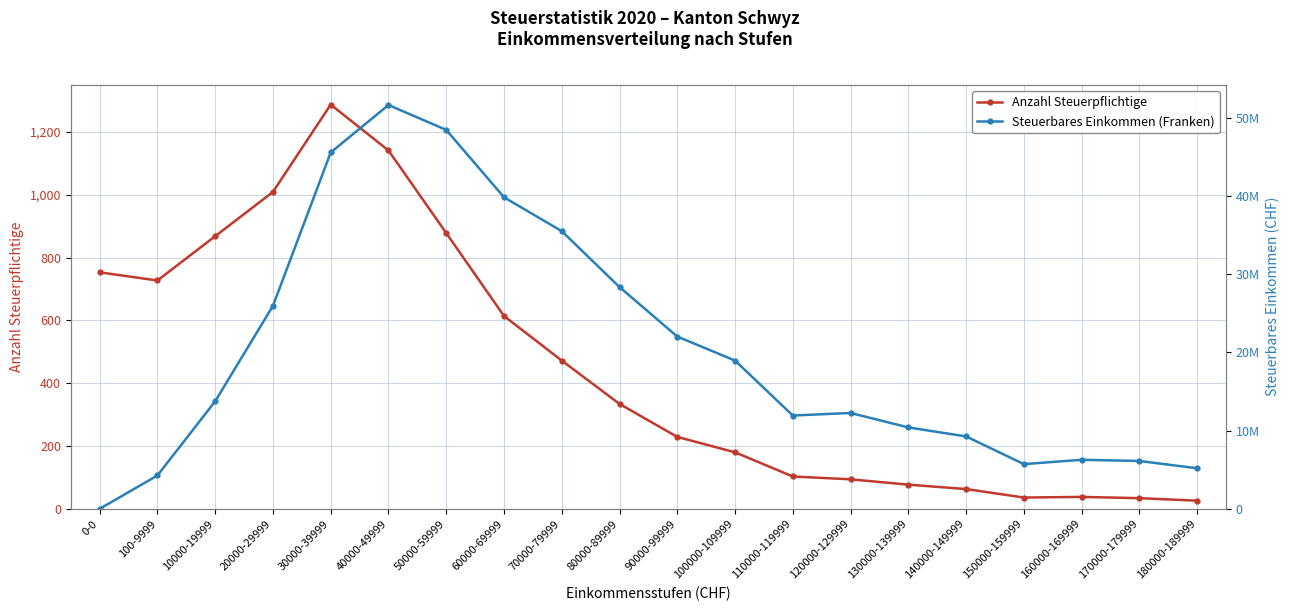

At which category does the chart reach its minimum across all series?

0-0